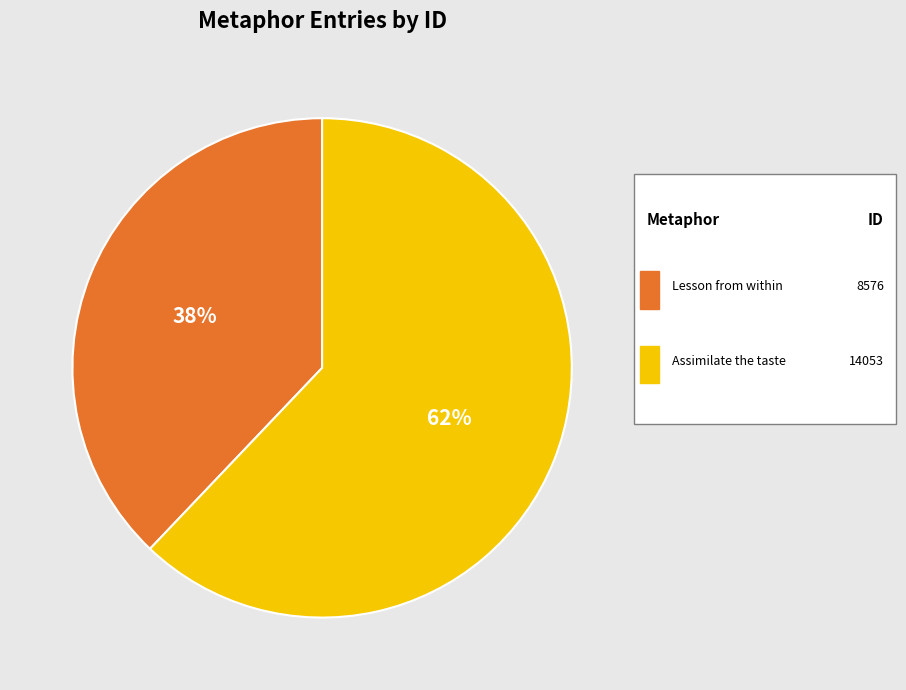

How many slices are in this pie chart?

2